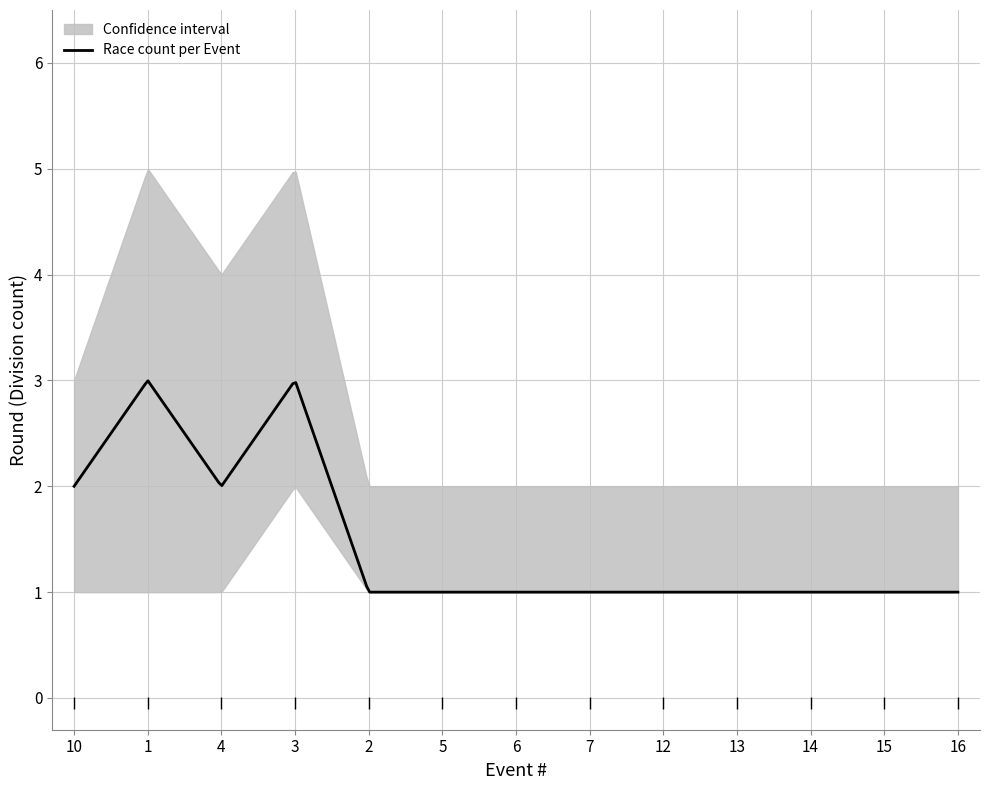

How many values in the upper series exceed 2?

4